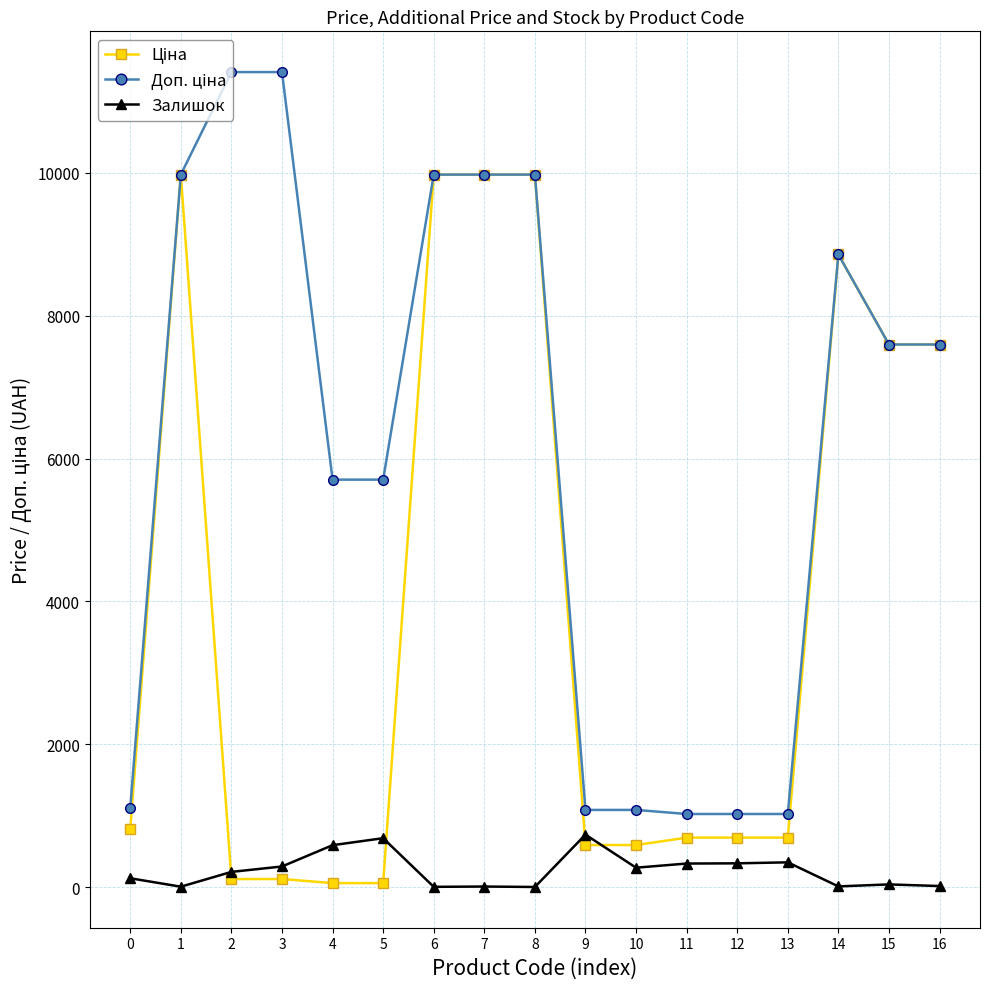

True or false: Залишок has more than 2 interior local peaks.

True